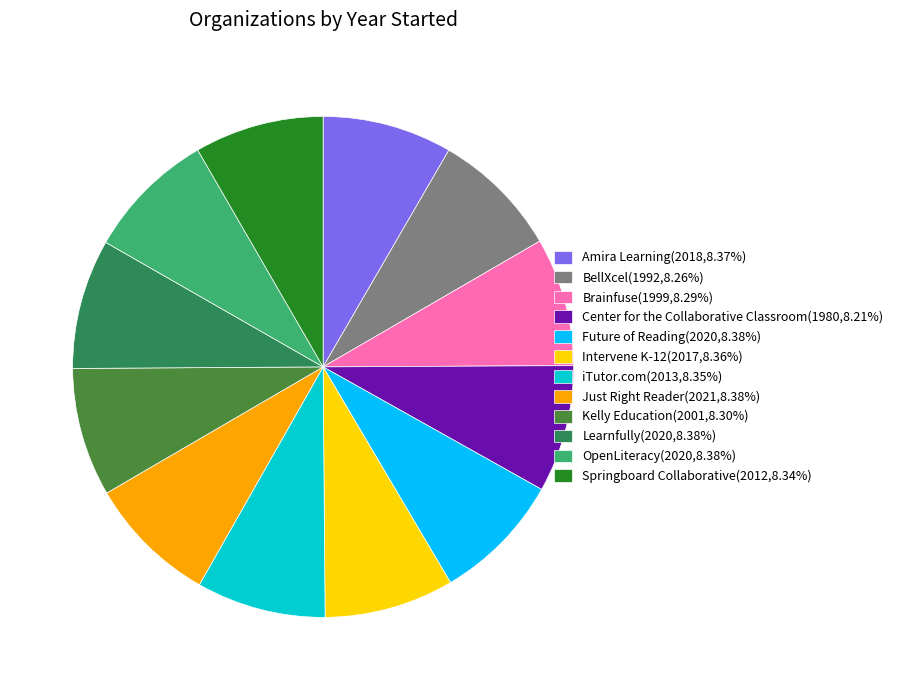

Does OpenLiteracy account for over 50% of the chart?

No